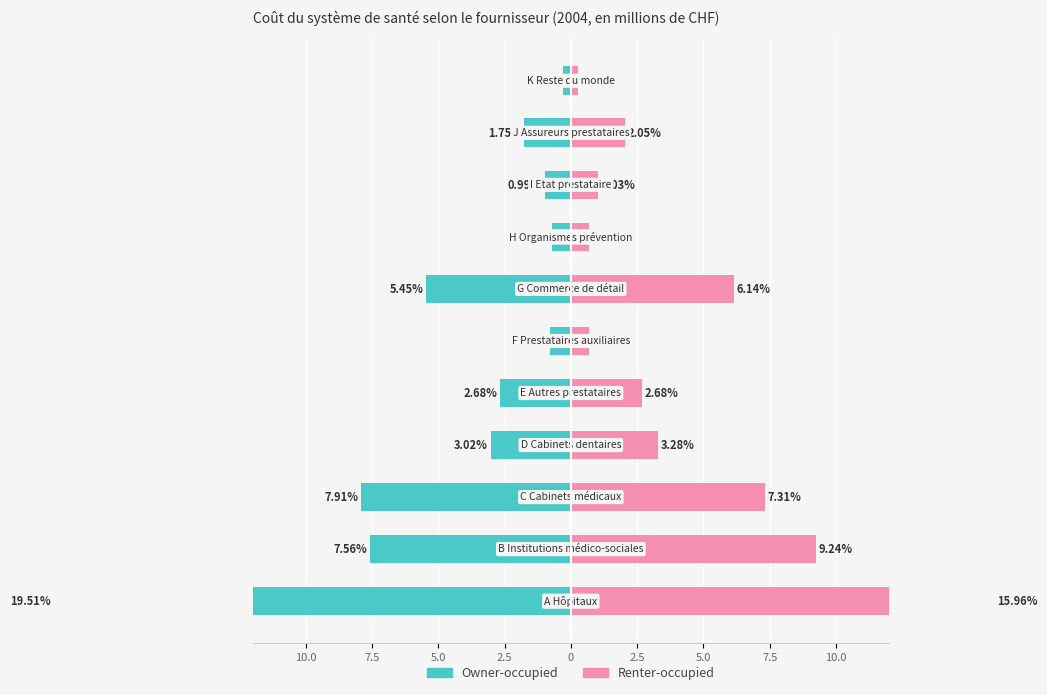

How many groups of bars are there?

11